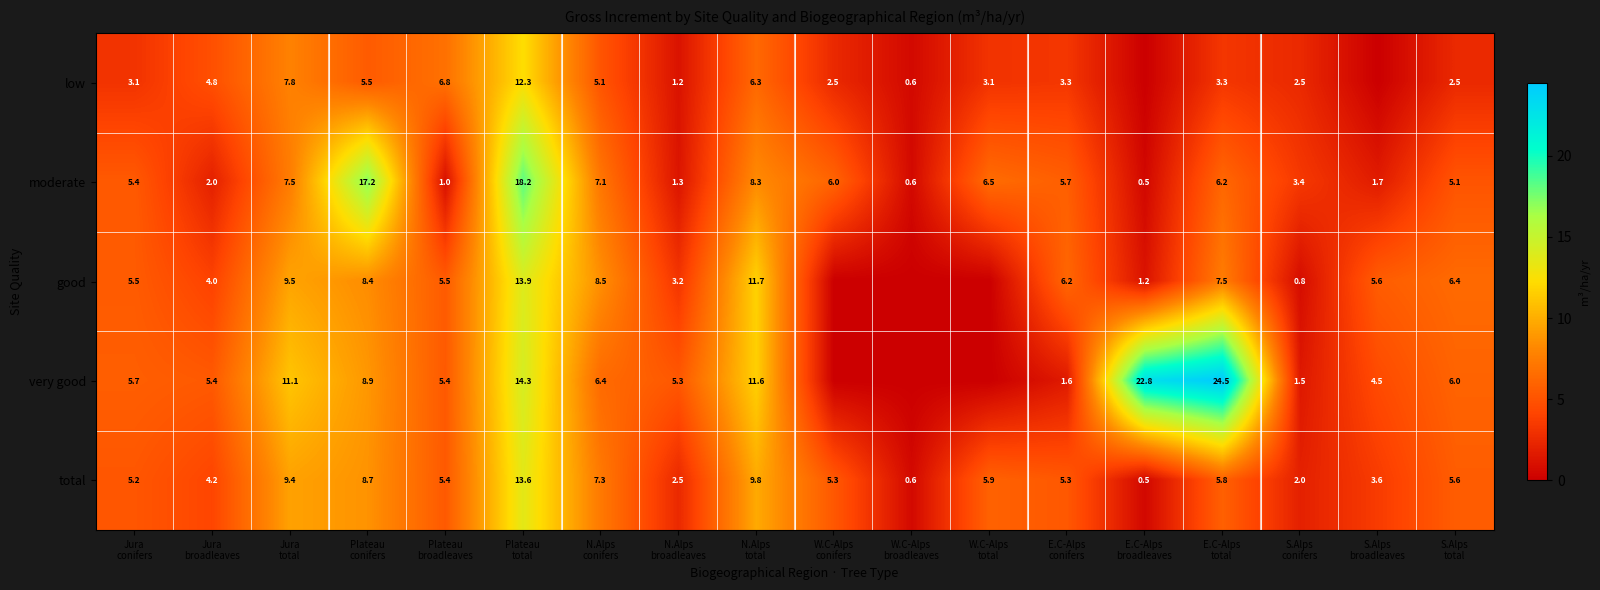

At how many categories does at least one series exceed 8?

7